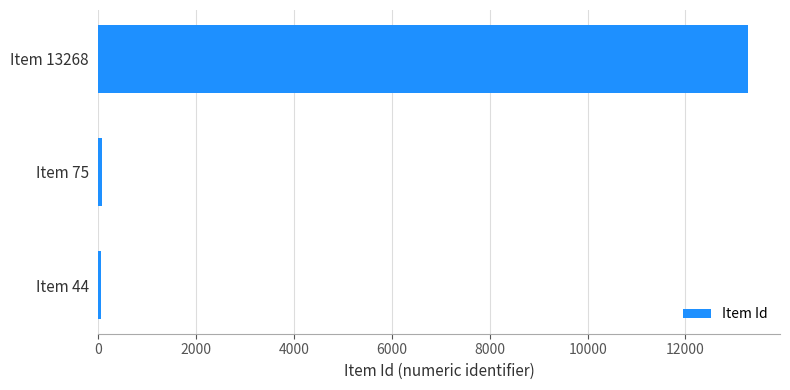

What is the maximum value shown in the chart?

13268